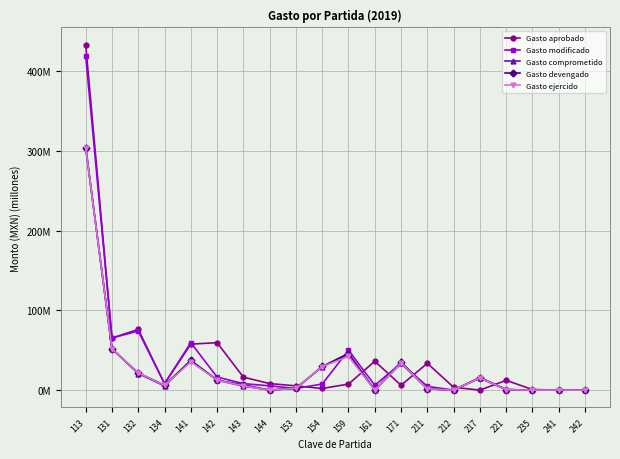

Does the chart have visible grid lines?

Yes